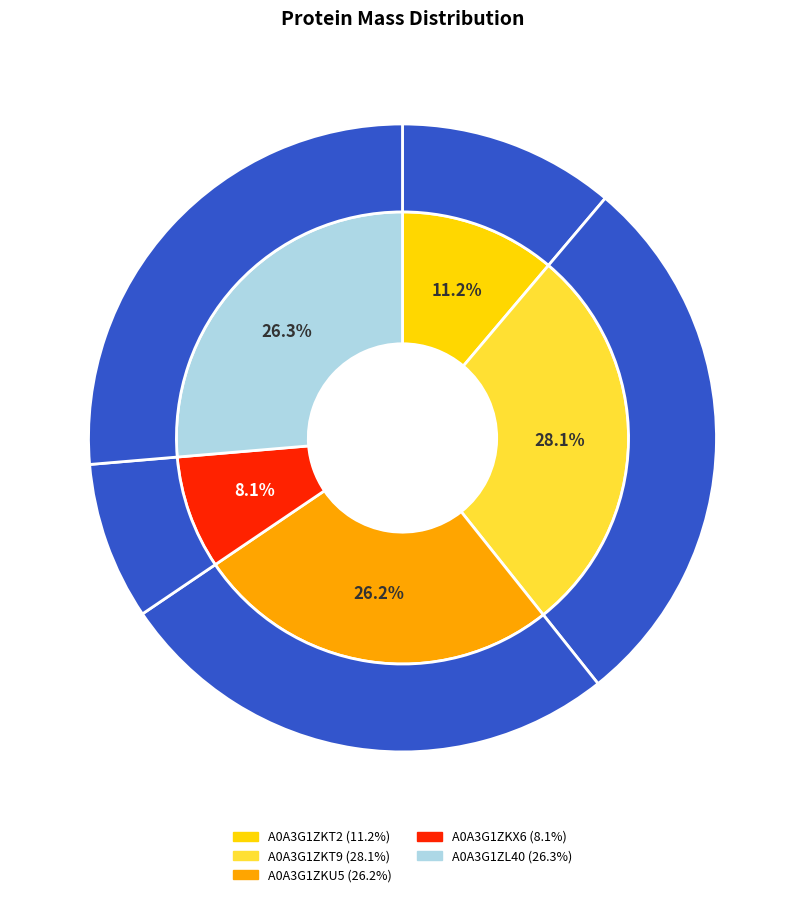

Does A0A3G1ZKT2 account for over 50% of the chart?

No